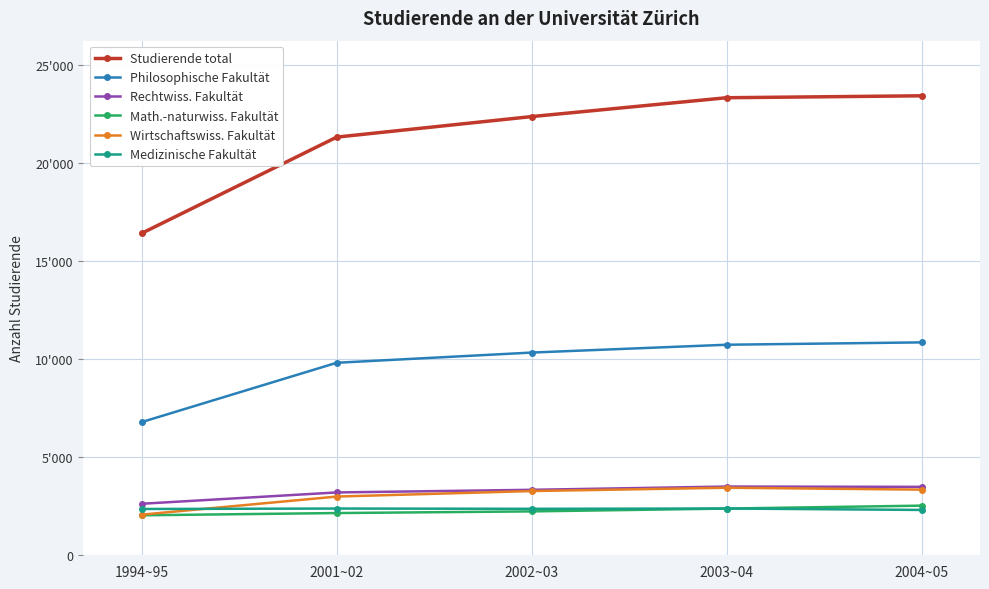

What is the value of the Wirtschaftswiss. Fakultät point at the 1st from the left?

2072